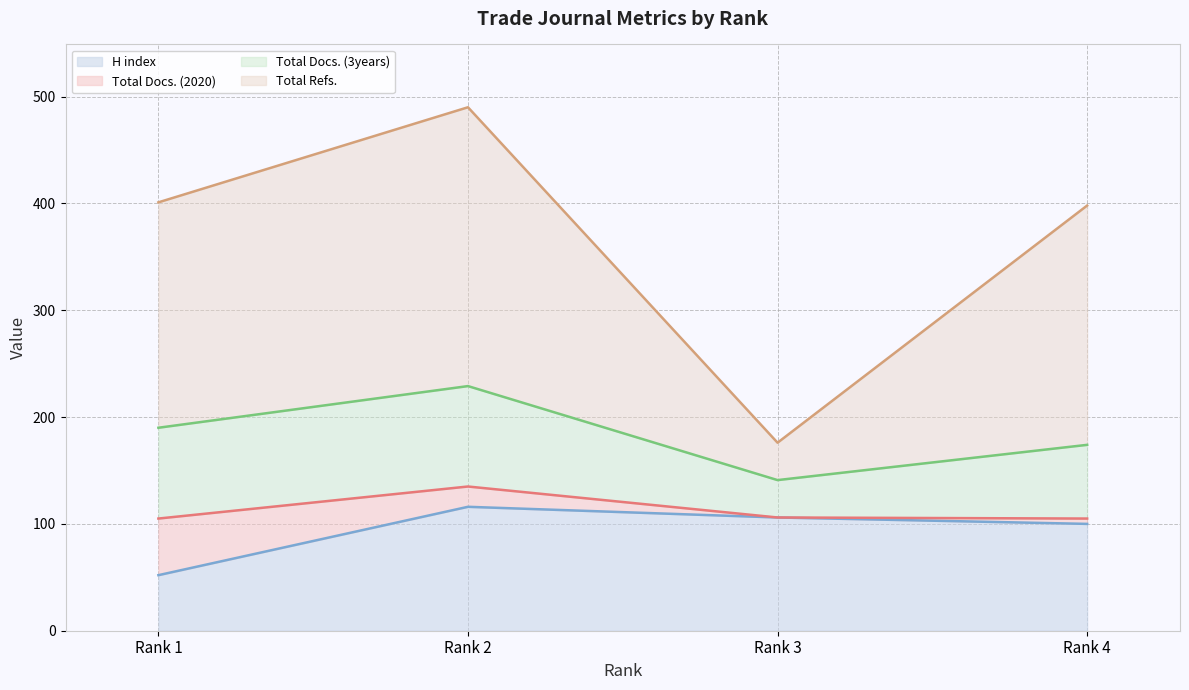

True or false: Total Docs. (2020) (line) has more than 1 interior local peaks.

False